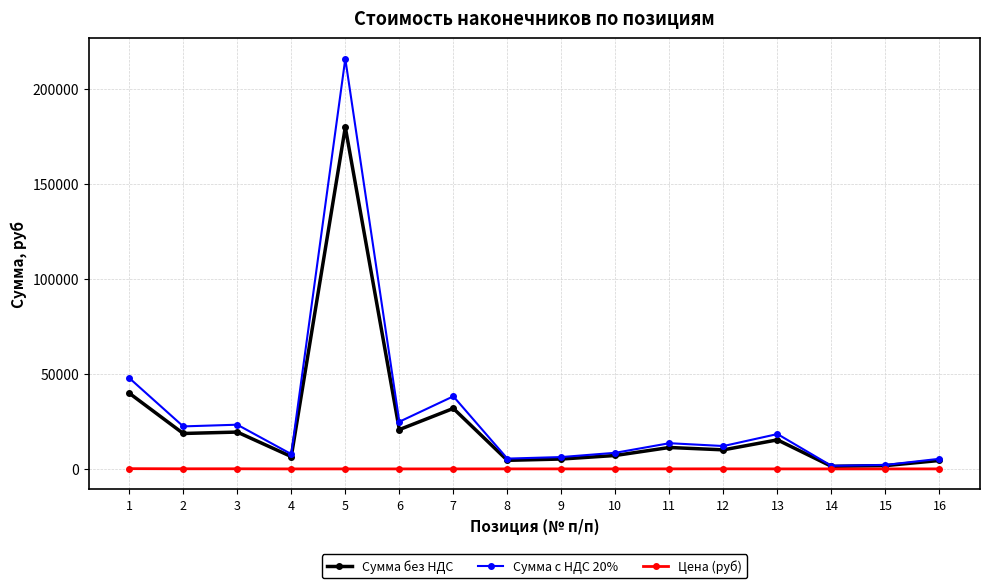

What is the highest value of the Сумма без НДС series?

180000.0